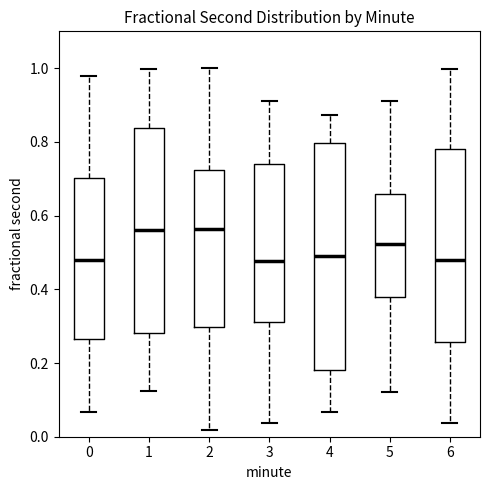

Comparing the boxes themselves (not the whiskers), which one is the tallest?

4